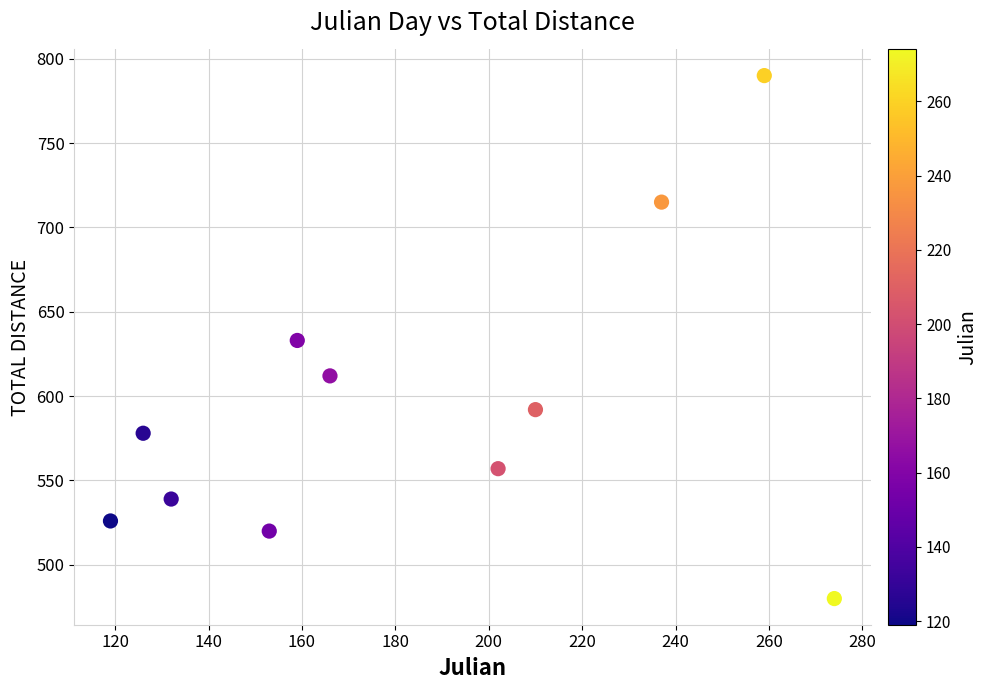

What is the range of Y values (max minus min)?

310